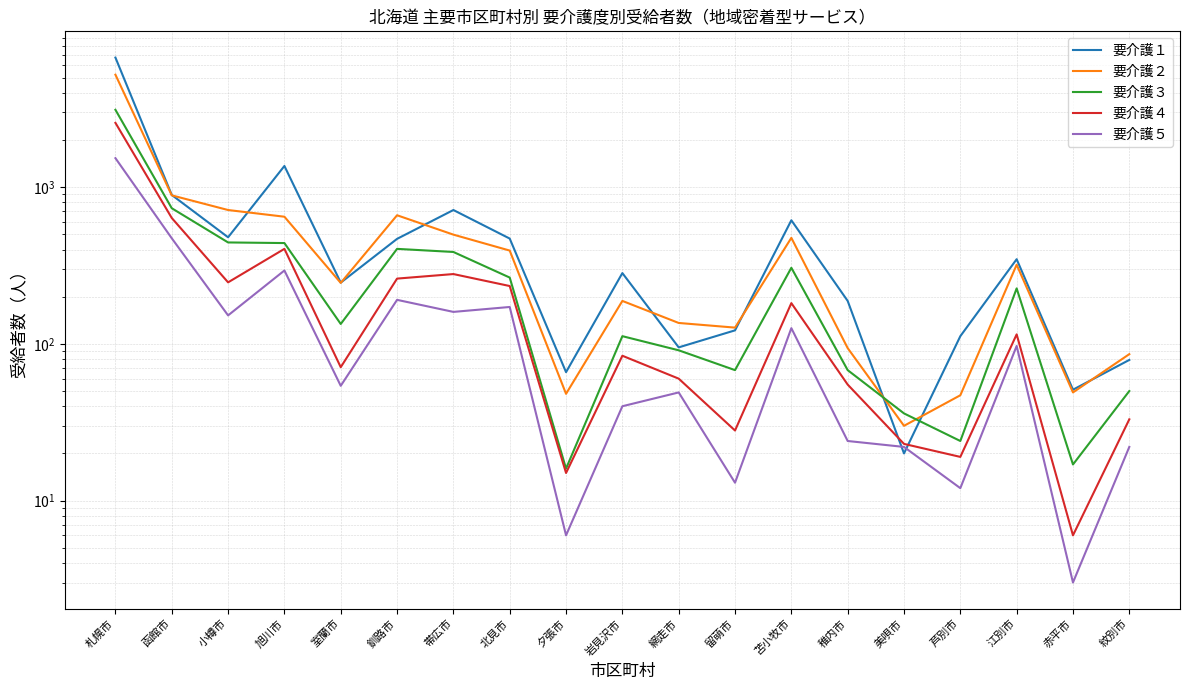

What is the minimum value for 要介護２?

30